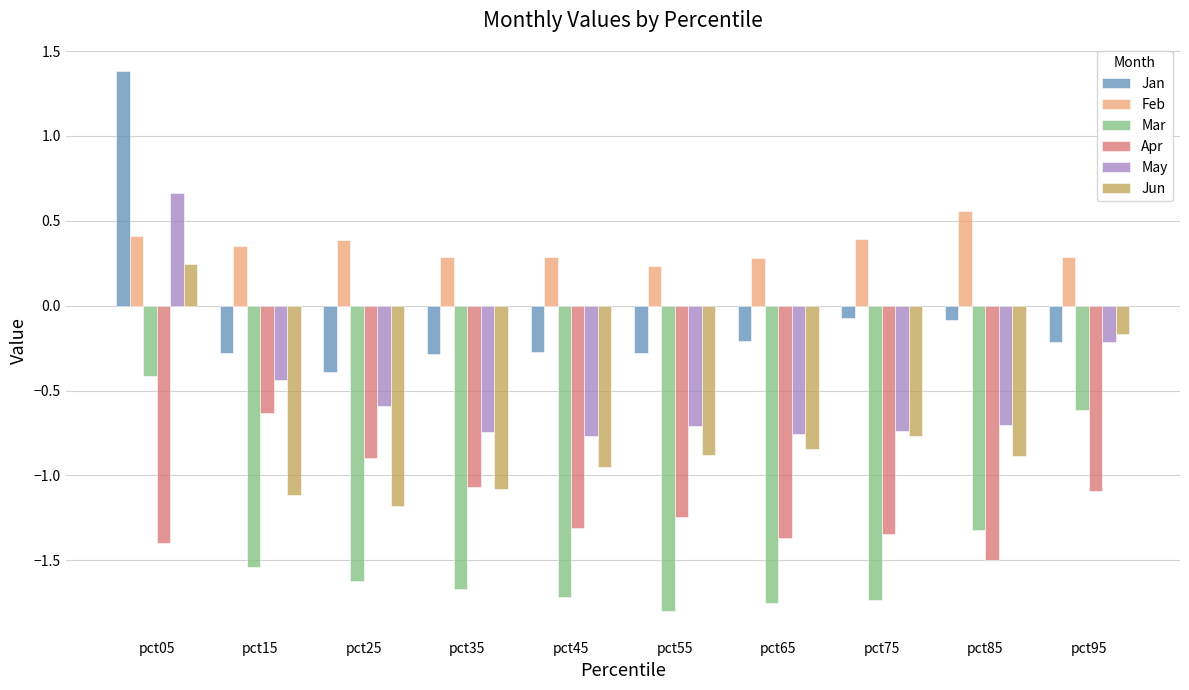

How many data points in Jan are above 0?

1